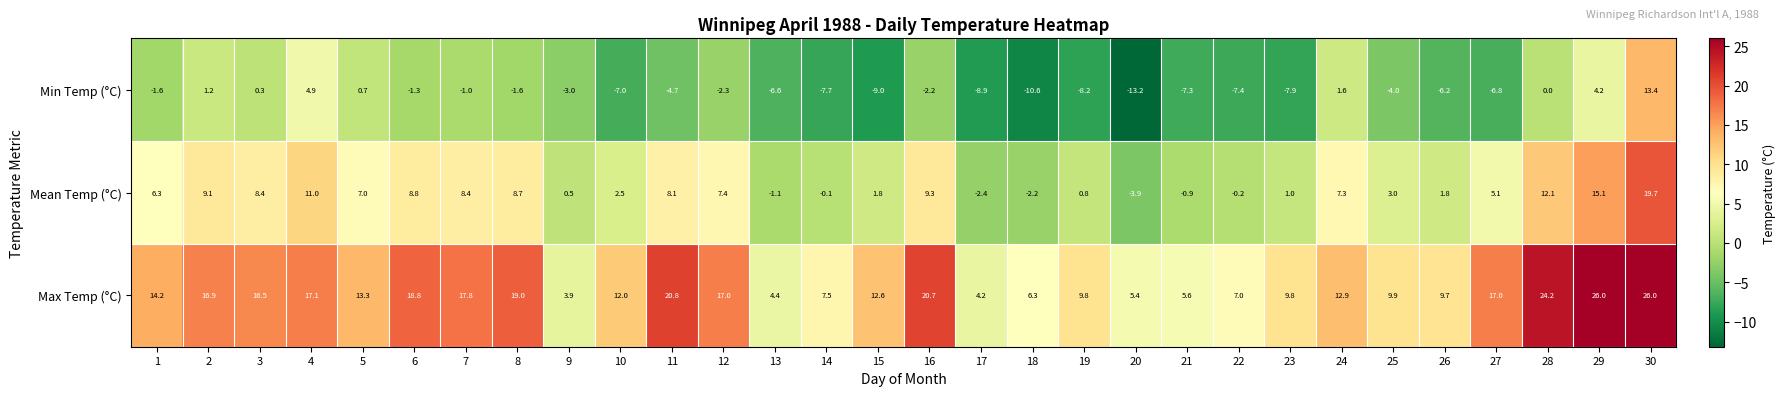

How many values in Mean Temp (°C) are below zero?

7